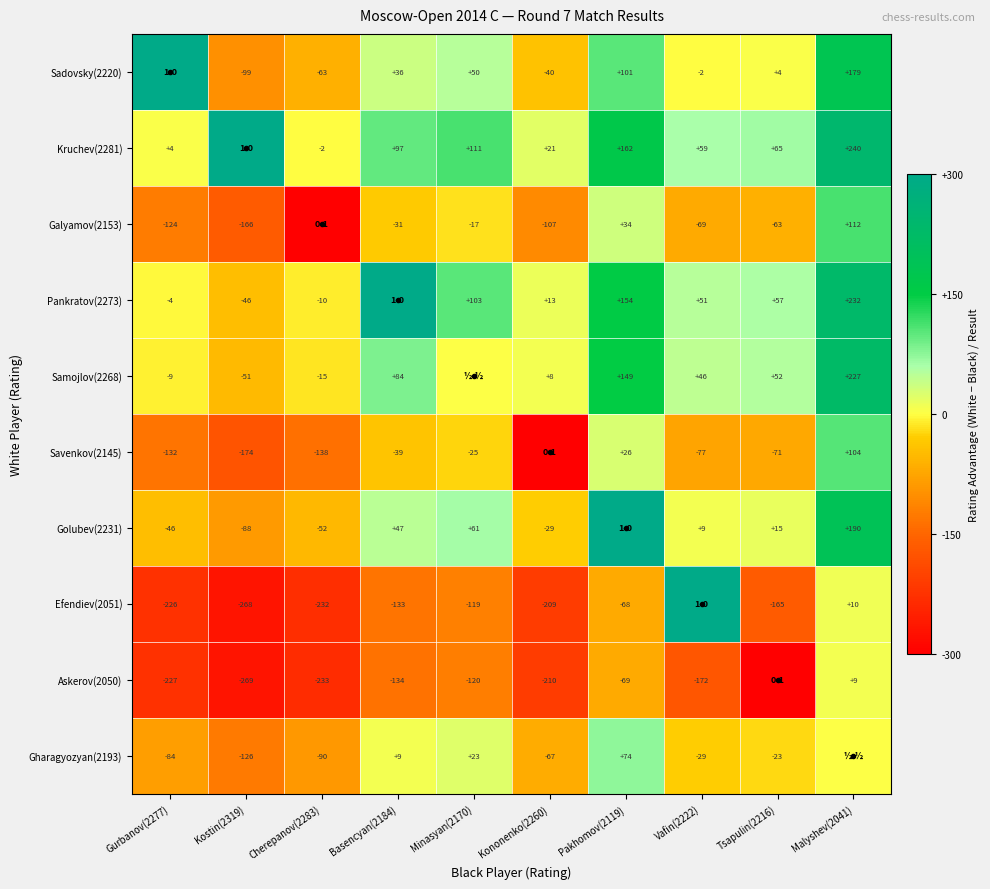

At which category is the sum across all series the highest?

Malyshev(2041)